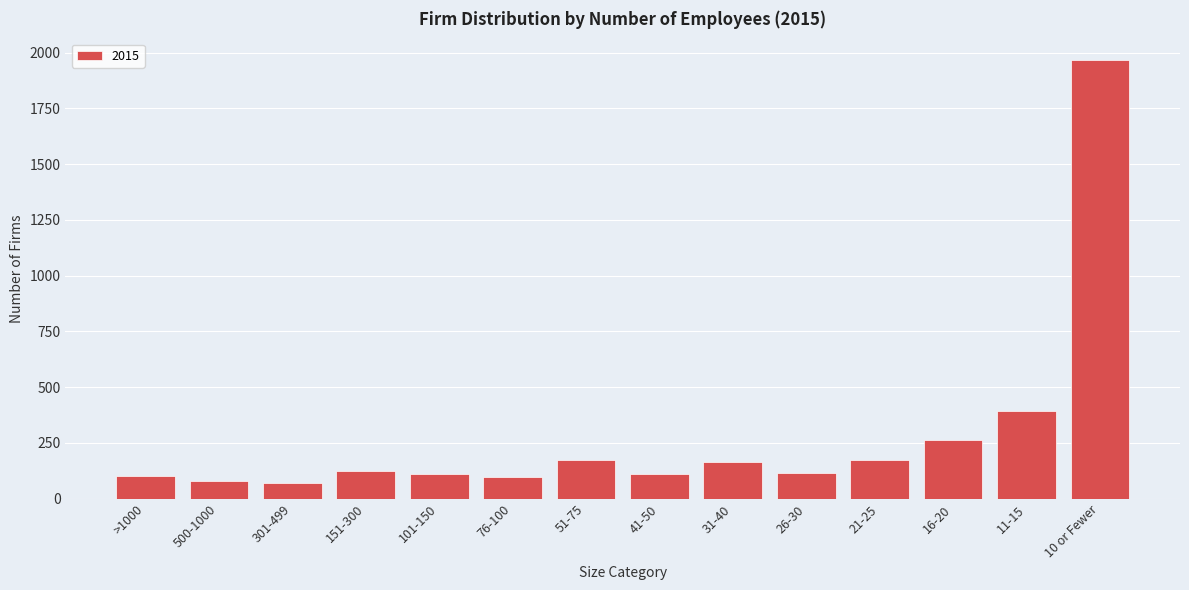

Is it true that the value at 51-75 is 57?

False